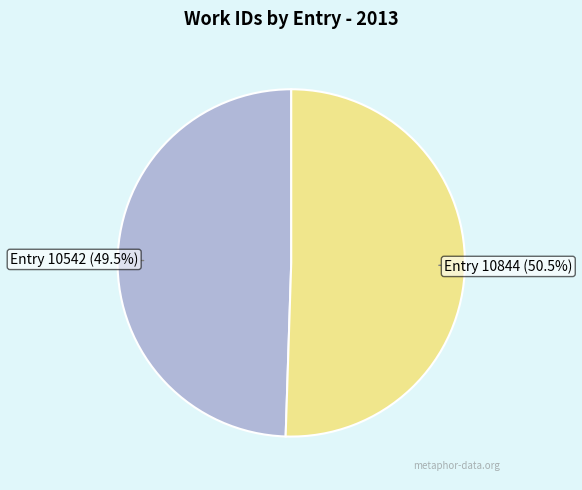

Does any single category account for the majority?

Yes